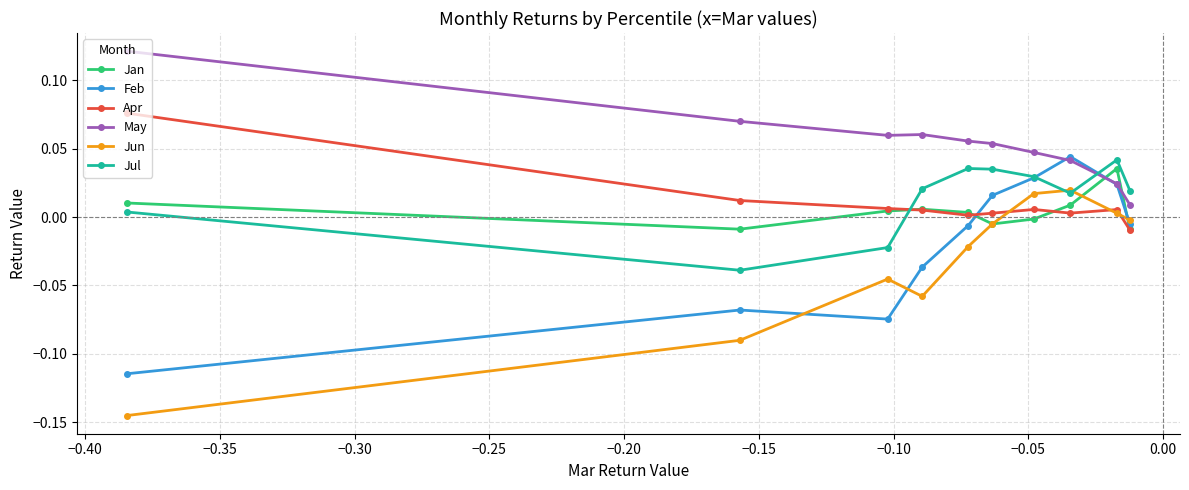

Which series has the widest spread of values?

Jun